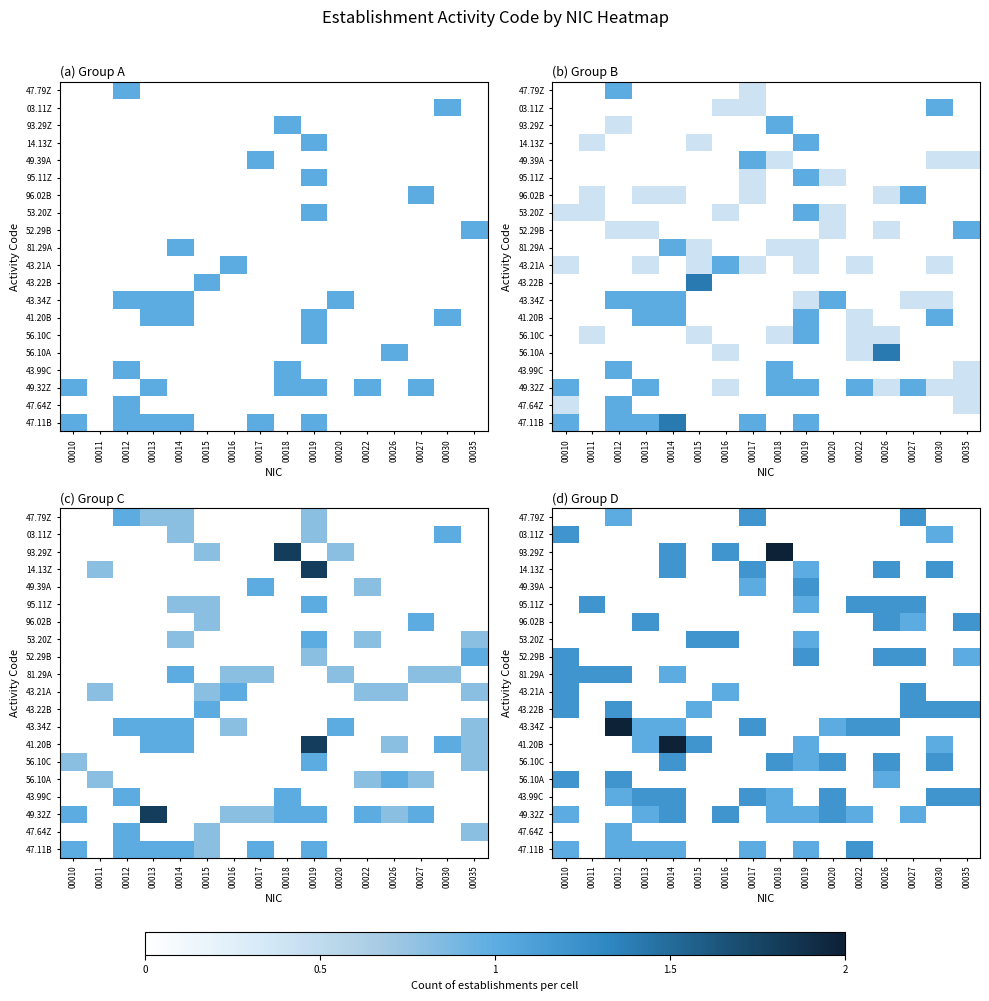

How many data points does each series have?

16